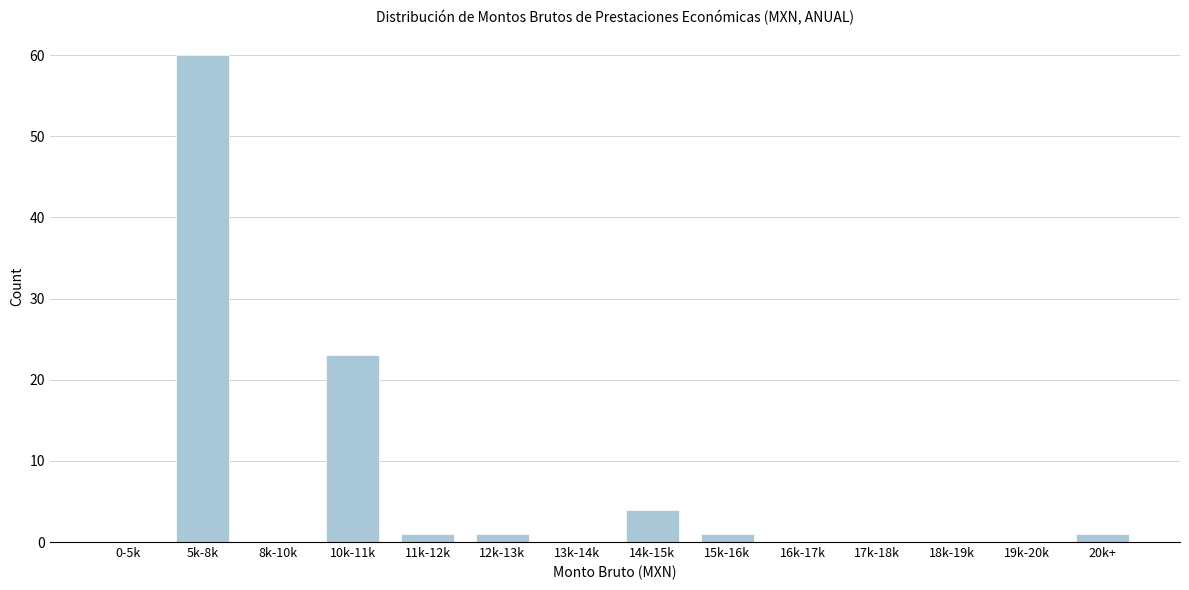

Reading left to right, extract all data points from this chart.

0-5k=0	5k-8k=60	8k-10k=0	10k-11k=23	11k-12k=1	12k-13k=1	13k-14k=0	14k-15k=4	15k-16k=1	16k-17k=0	17k-18k=0	18k-19k=0	19k-20k=0	20k+=1